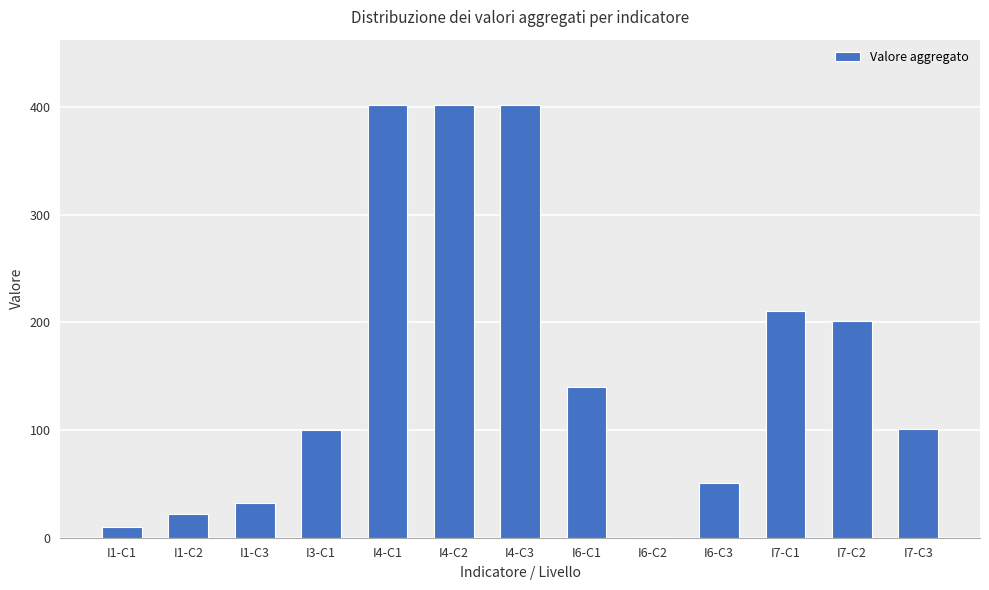

What is the greatest value displayed?

402